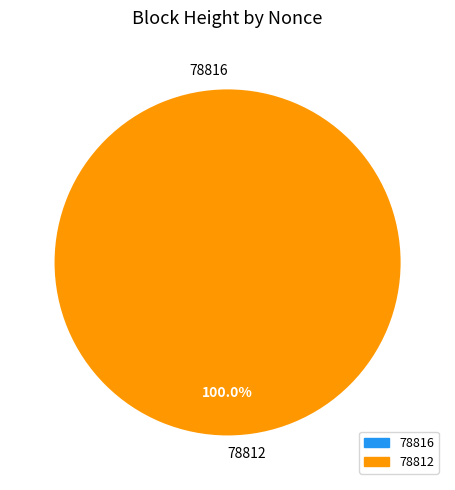

What percentage is the 78812 slice, to the nearest percent?

100%